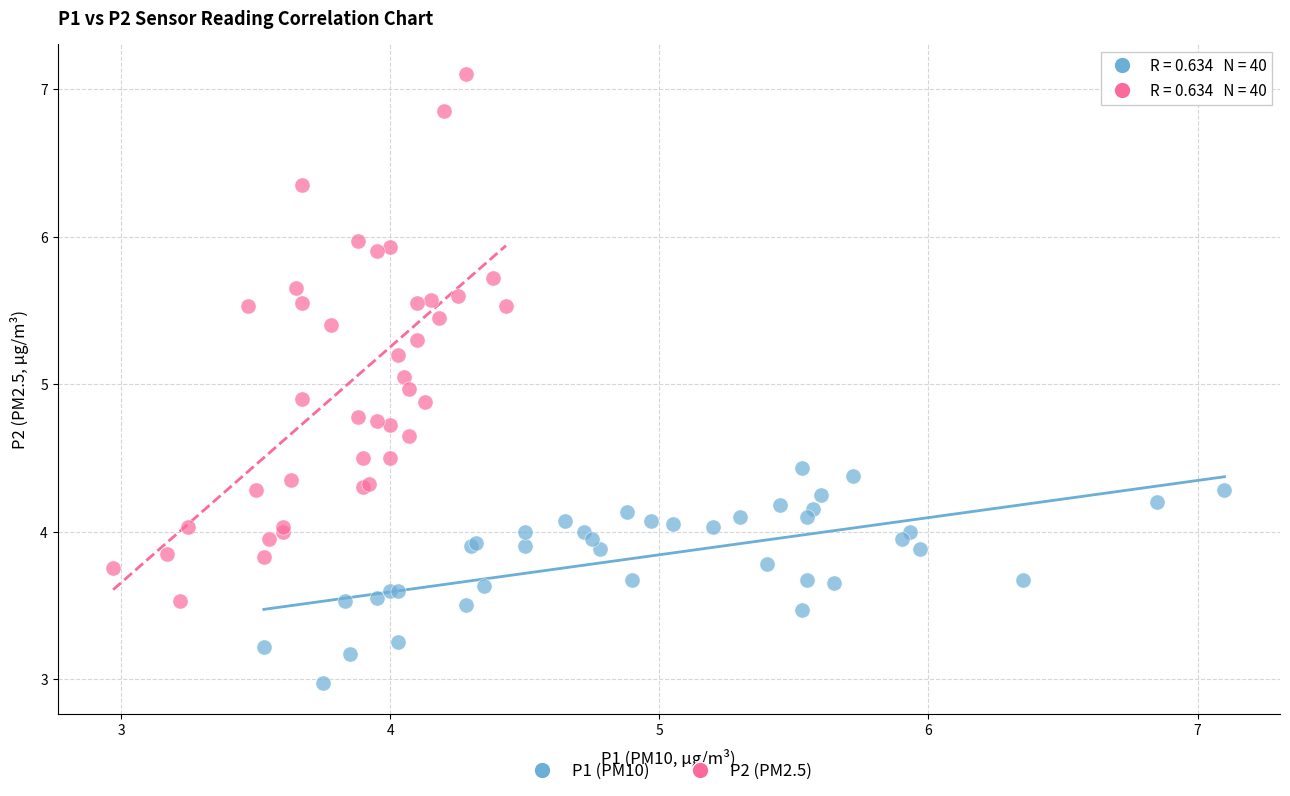

Which series reaches the minimum Y coordinate?

P1 (PM10)